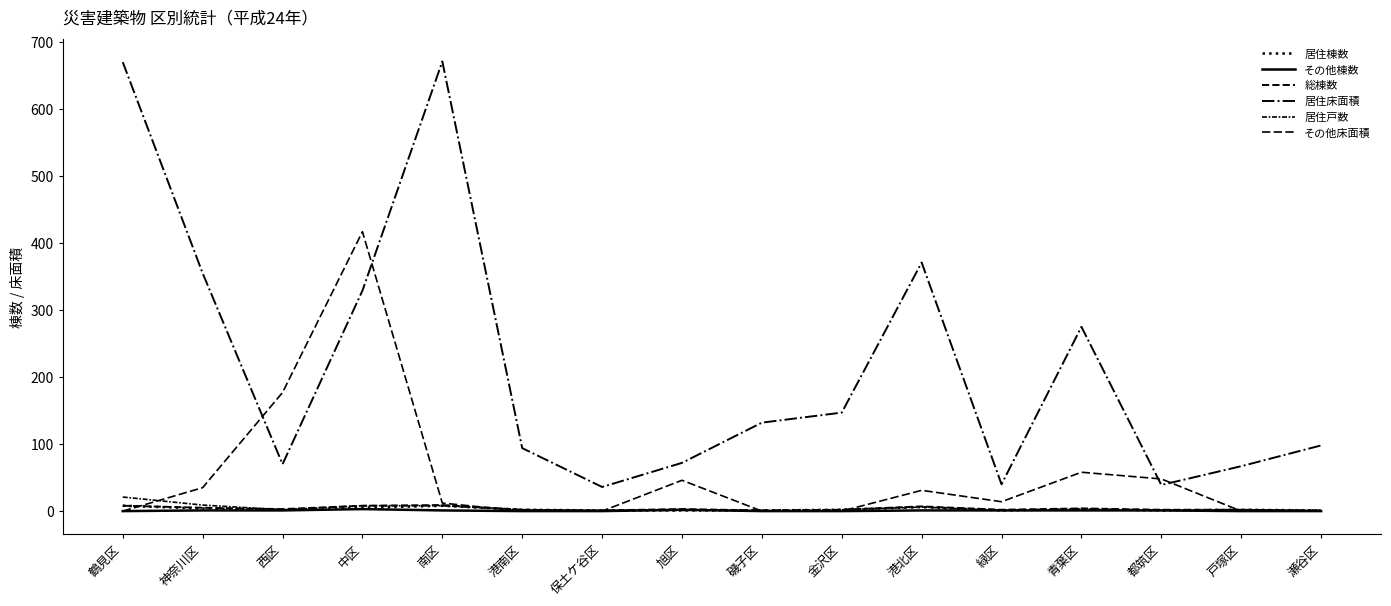

Where do 居住戸数 and その他棟数 first cross each other?

保土ケ谷区 and 旭区